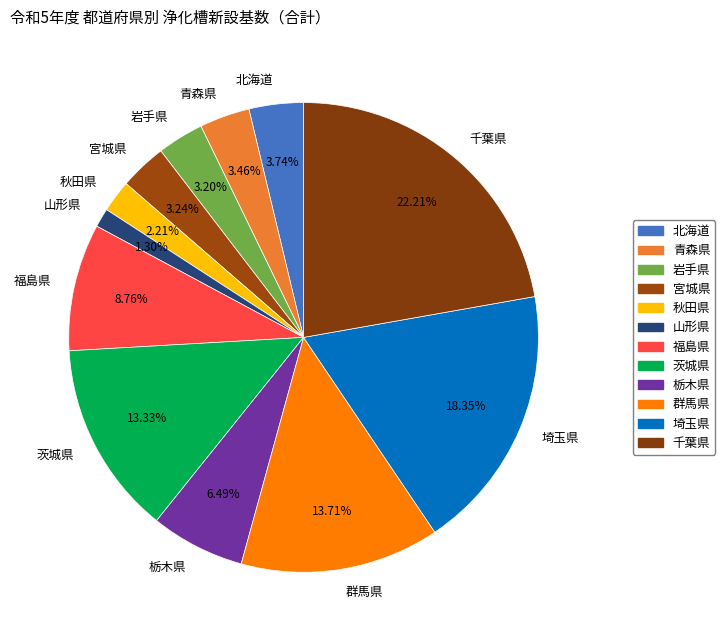

To the nearest percent, what portion does 茨城県 represent?

13%